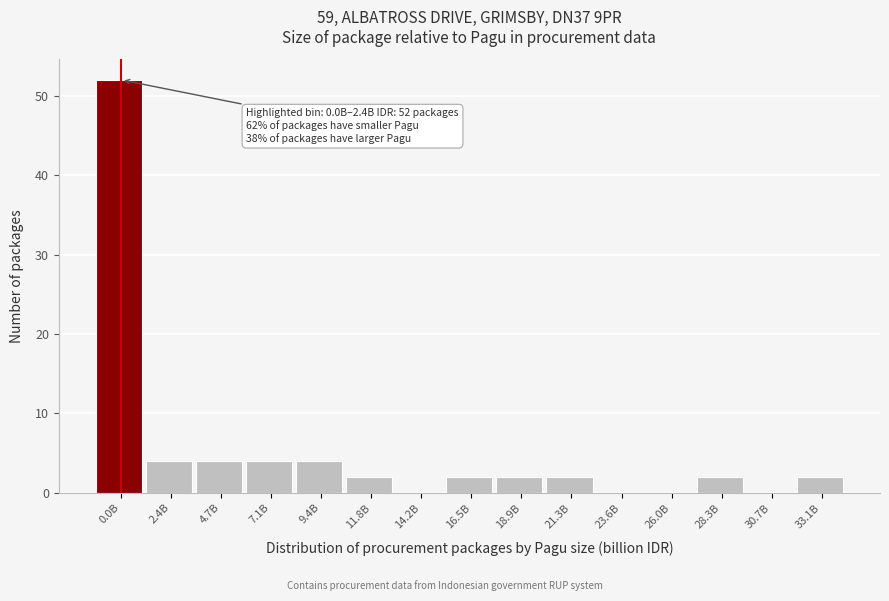

Reading left to right, list all the values displayed in this chart.

0.0B=52	2.4B=4	4.7B=4	7.1B=4	9.4B=4	11.8B=2	14.2B=0	16.5B=2	18.9B=2	21.3B=2	23.6B=0	26.0B=0	28.3B=2	30.7B=0	33.1B=2